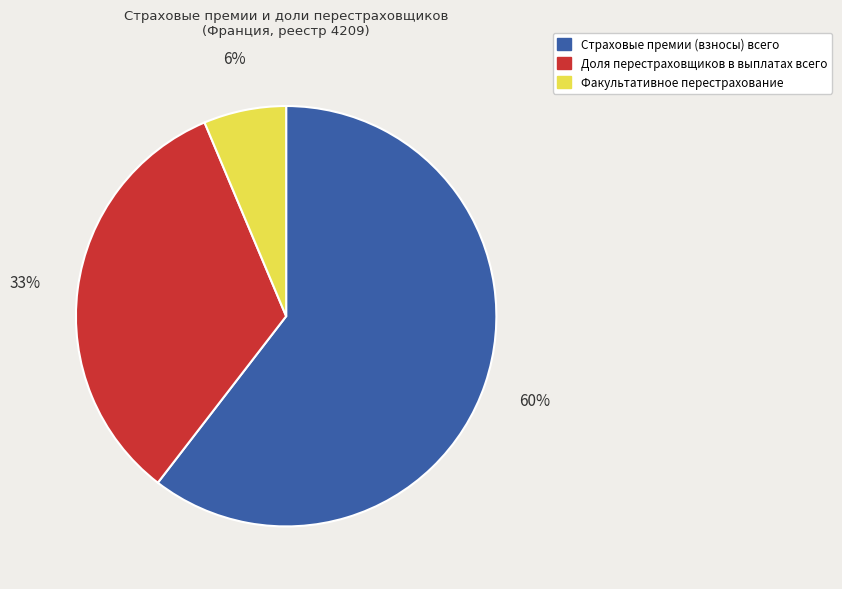

Which slice is the largest?

Страховые премии (взносы) всего